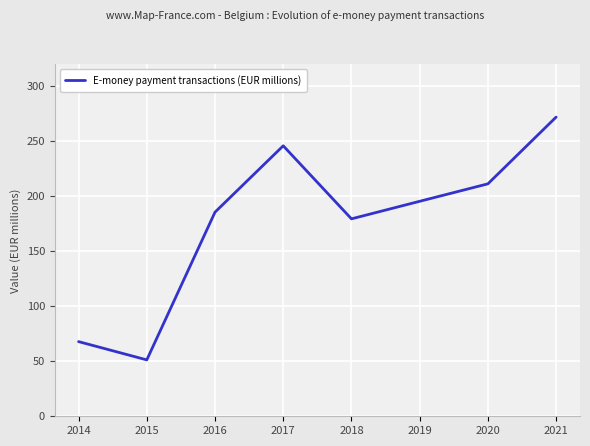

How many lines are shown in the chart?

1